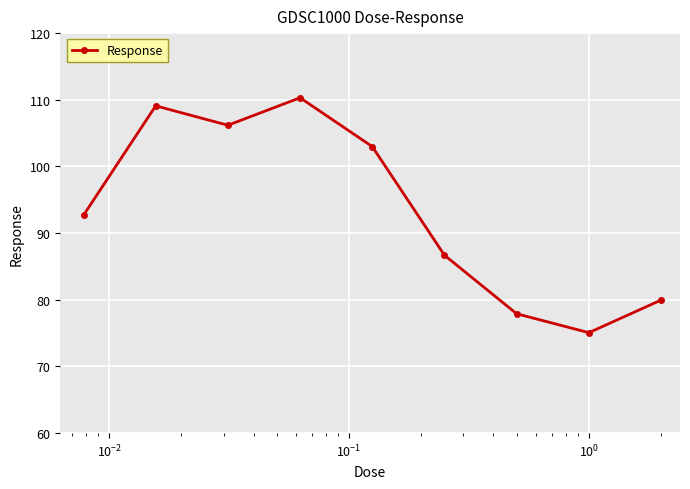

What is the average value?

93.4